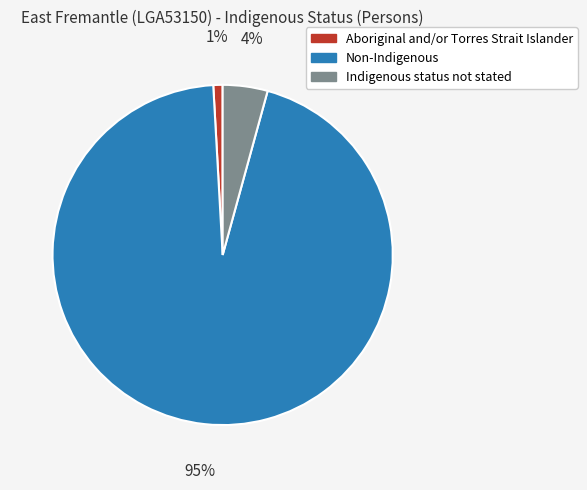

Is Aboriginal and/or Torres Strait Islander the majority of the pie?

No